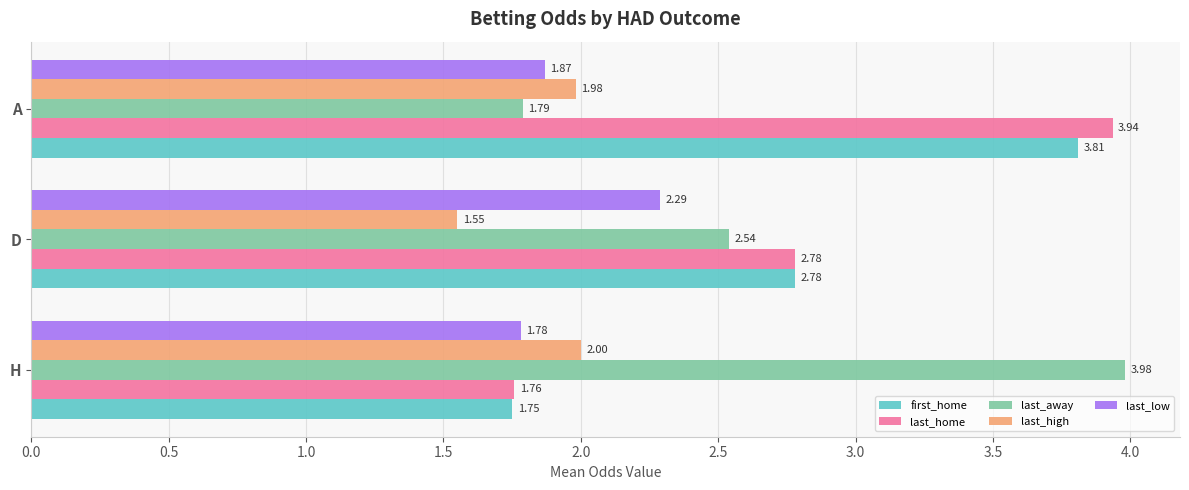

Which category has the lowest value across all series?

D